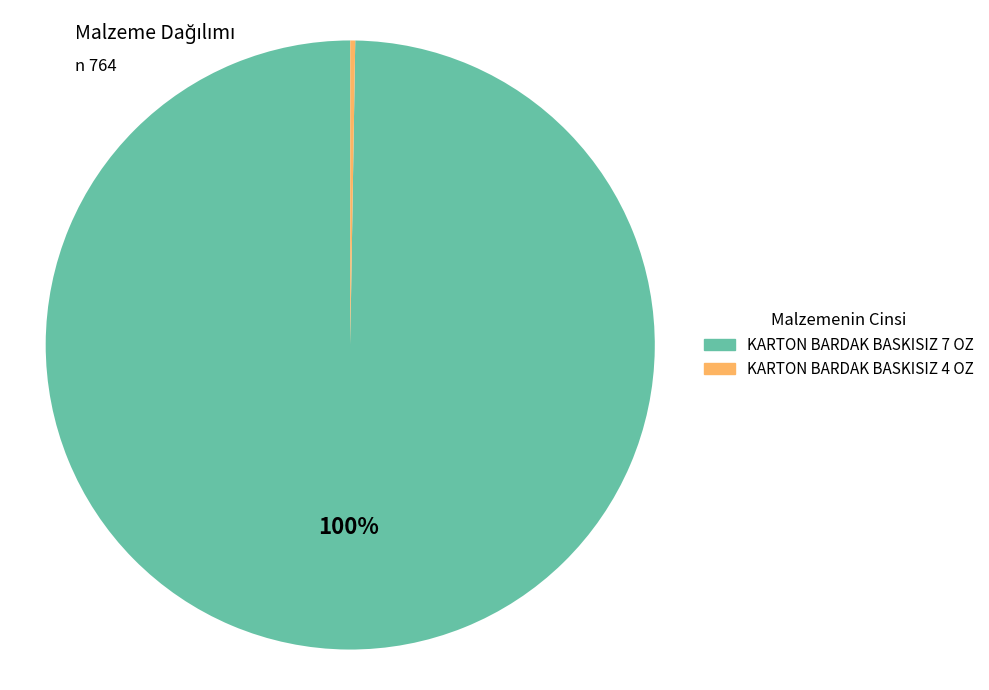

True or false: KARTON BARDAK BASKISIZ 7 OZ accounts for 87% of the total.

False